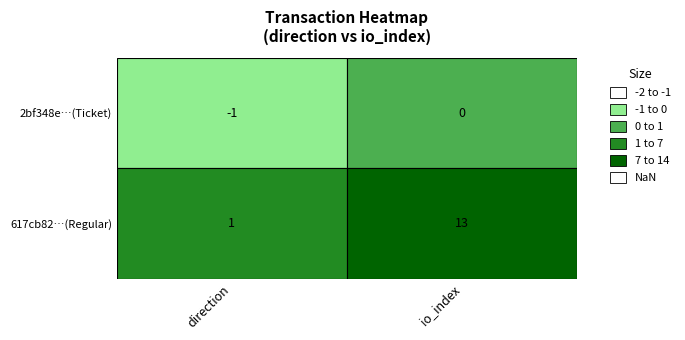

What is the difference between the 617cb8272e274cc754f0a36f34e632026d82d53 values at 1 and 0?

12